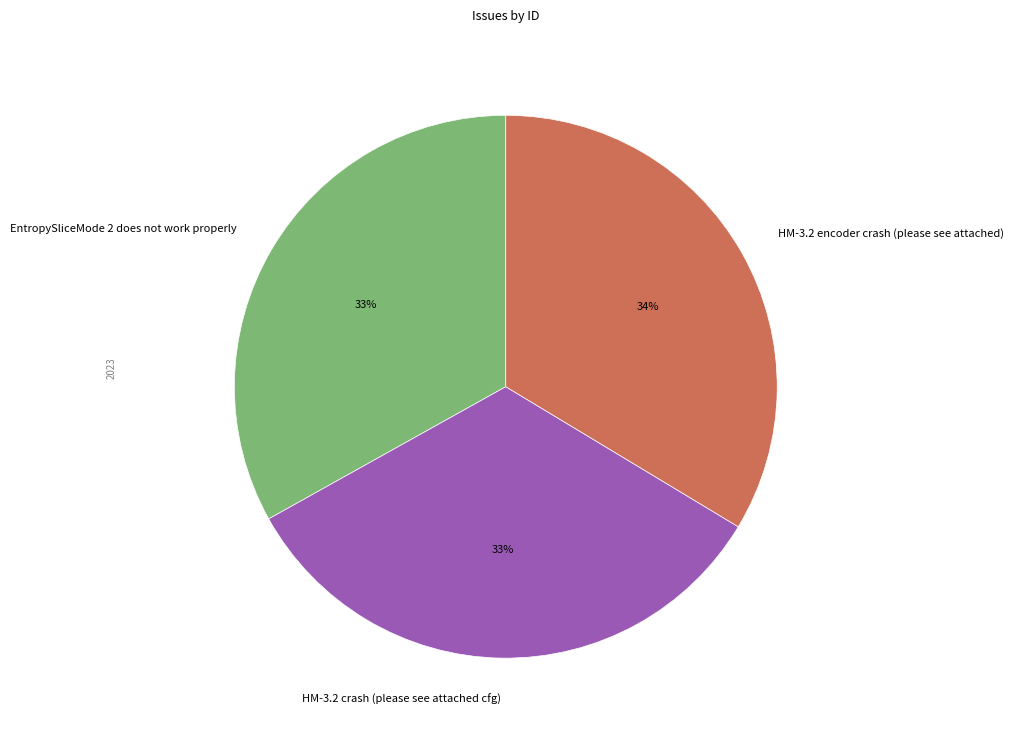

The HM-3.2 crash (please see attached cfg) slice represents 19% of the pie. True or false?

False